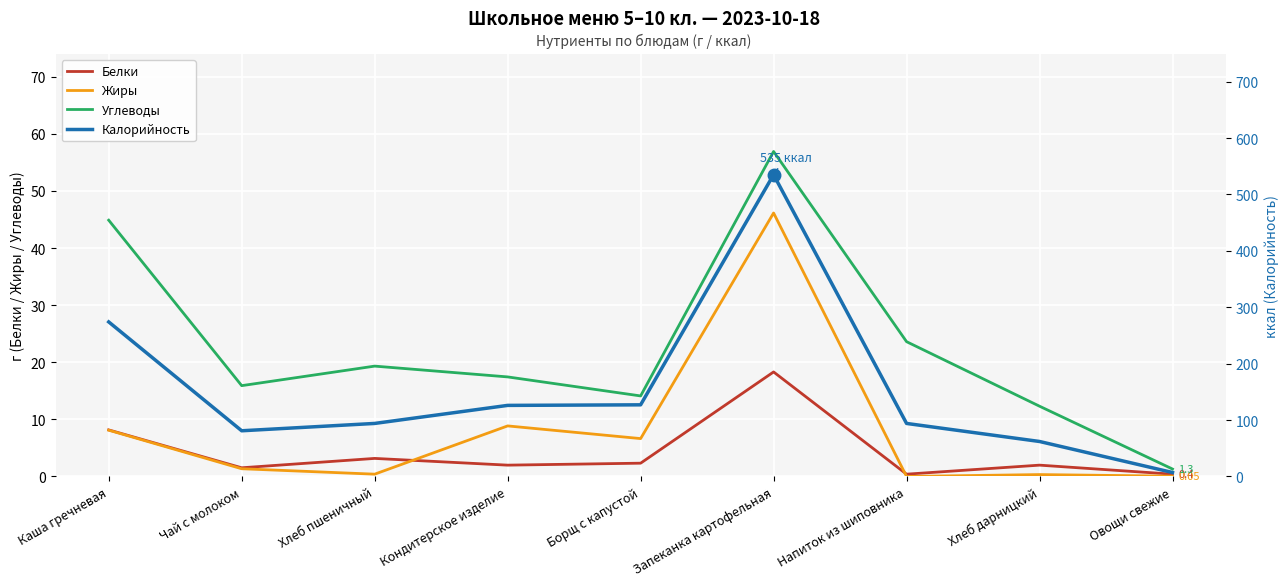

Reading left to right, transcribe all the data shown in this chart.

Белки: Каша гречневая=8.2	Чай с молоком=1.5	Хлеб пшеничный=3.2	Кондитерское изделие=2.0	Борщ с капустой=2.3	Запеканка картофельная=18.3	Напиток из шиповника=0.4	Хлеб дарницкий=2.0	Овощи свежие=0.4
Жиры: Каша гречневая=8.1	Чай с молоком=1.4	Хлеб пшеничный=0.4	Кондитерское изделие=8.8	Борщ с капустой=6.6	Запеканка картофельная=46.1	Напиток из шиповника=0.0	Хлеб дарницкий=0.3	Овощи свежие=0.1
Углеводы: Каша гречневая=44.9	Чай с молоком=15.9	Хлеб пшеничный=19.3	Кондитерское изделие=17.4	Борщ с капустой=14.1	Запеканка картофельная=56.9	Напиток из шиповника=23.6	Хлеб дарницкий=12.3	Овощи свежие=1.3
Калорийность: Каша гречневая=274.0	Чай с молоком=81.0	Хлеб пшеничный=94.0	Кондитерское изделие=126.0	Борщ с капустой=127.0	Запеканка картофельная=535.0	Напиток из шиповника=94.0	Хлеб дарницкий=62.0	Овощи свежие=7.0